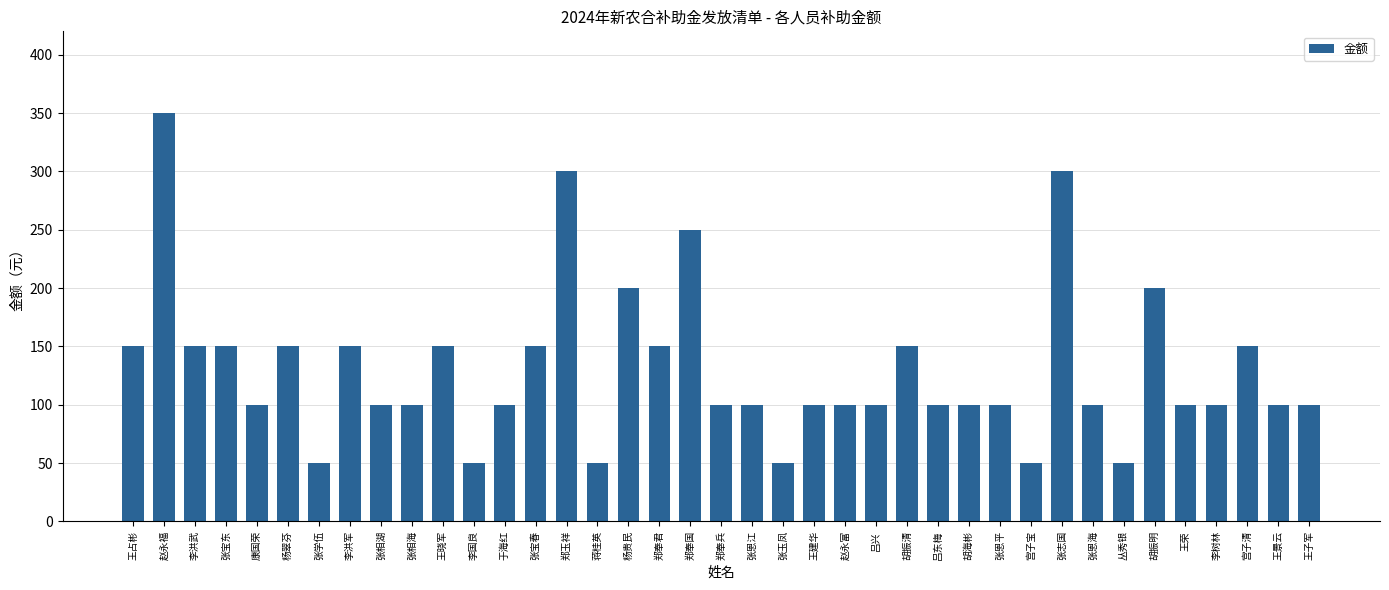

What is the label of the 39th bar from the left?

王子军